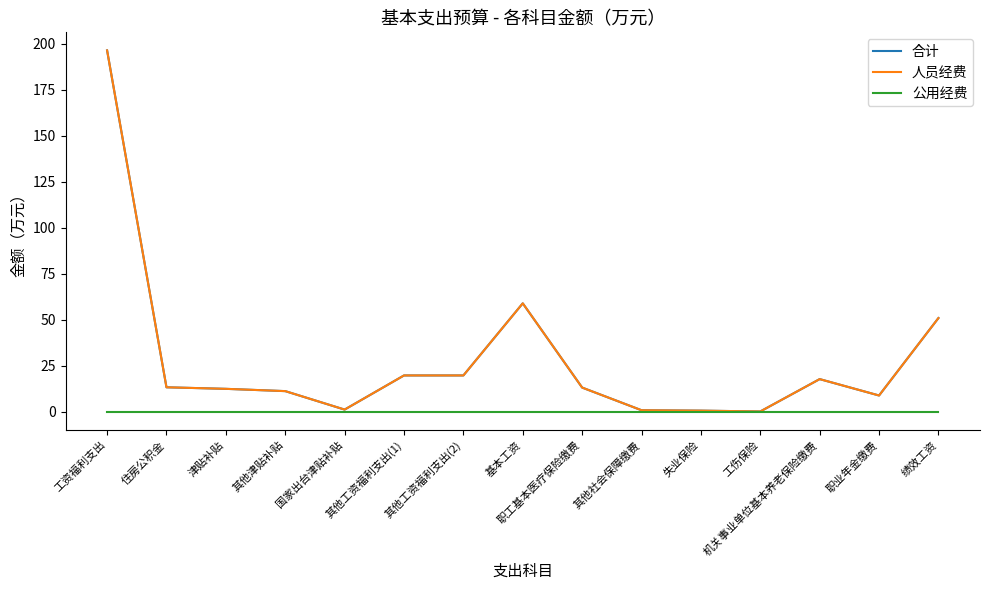

Which series has the widest spread of values?

合计